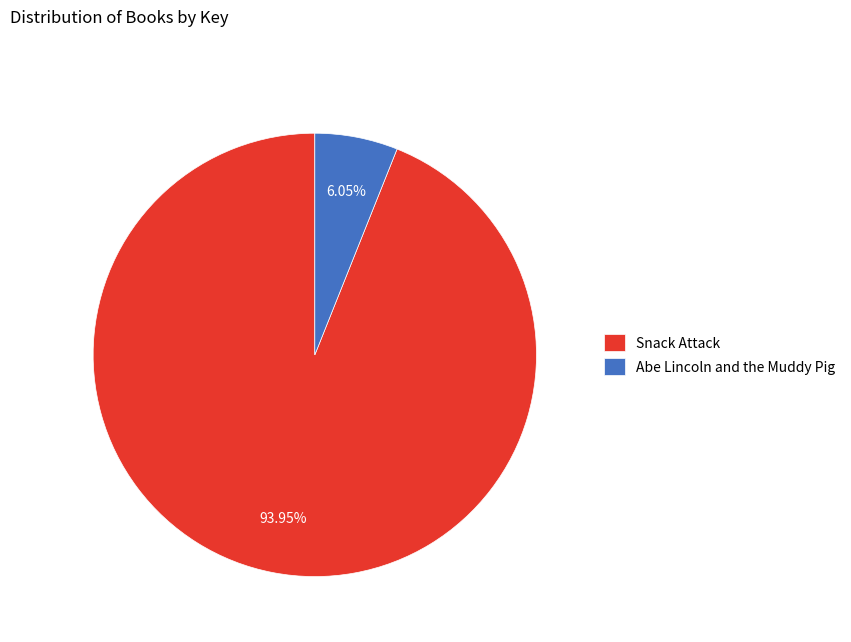

Approximately how many times larger is the value at Snack Attack compared to Abe Lincoln and the Muddy Pig?

15.5